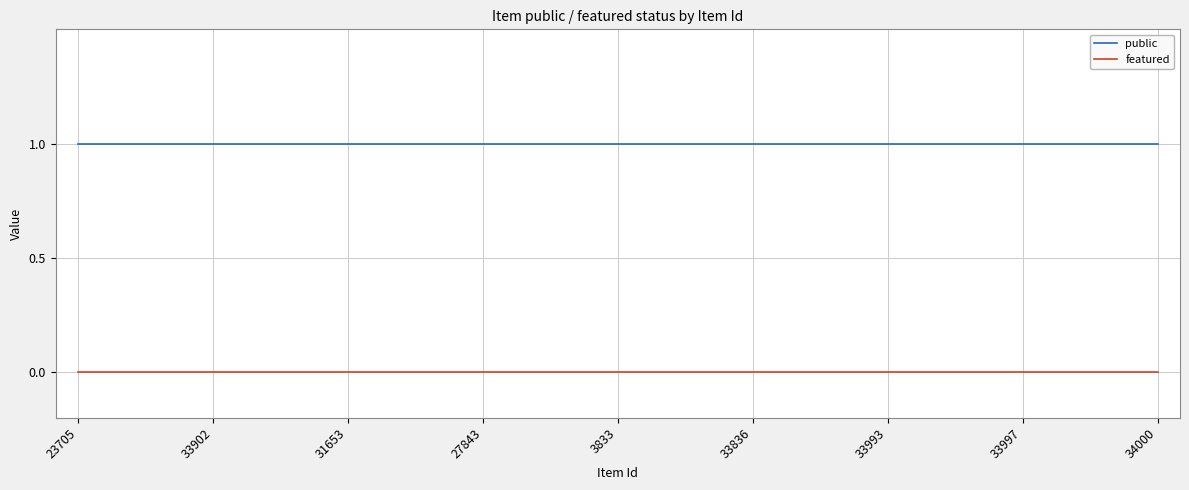

Rank the series by their average value, from highest to lowest.

public, featured